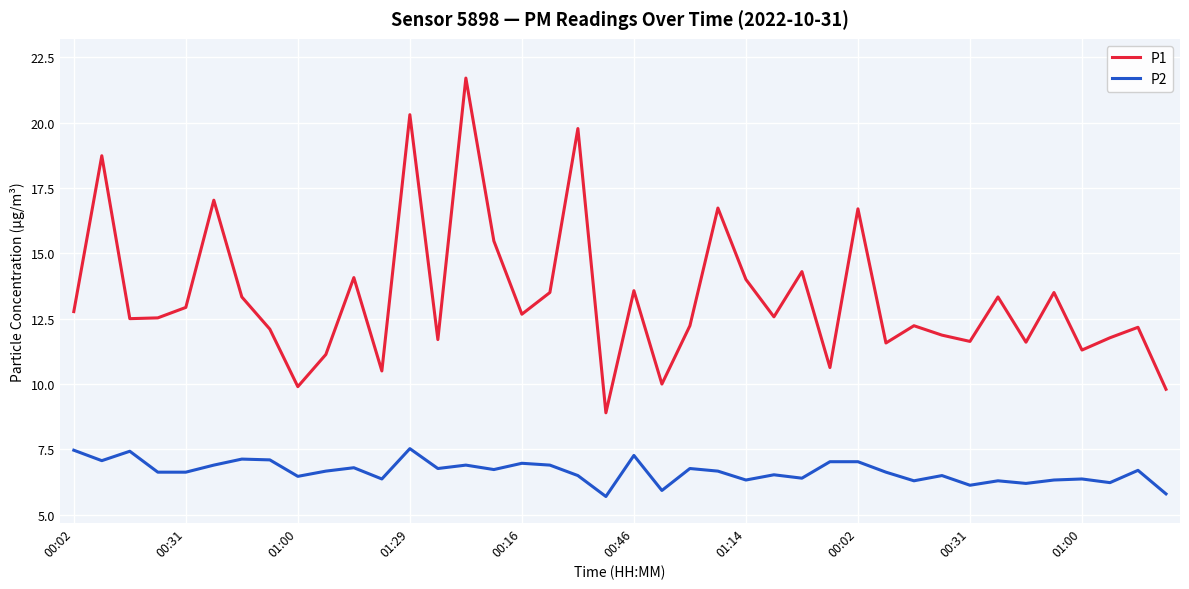

Which series has the largest total across all categories?

P1